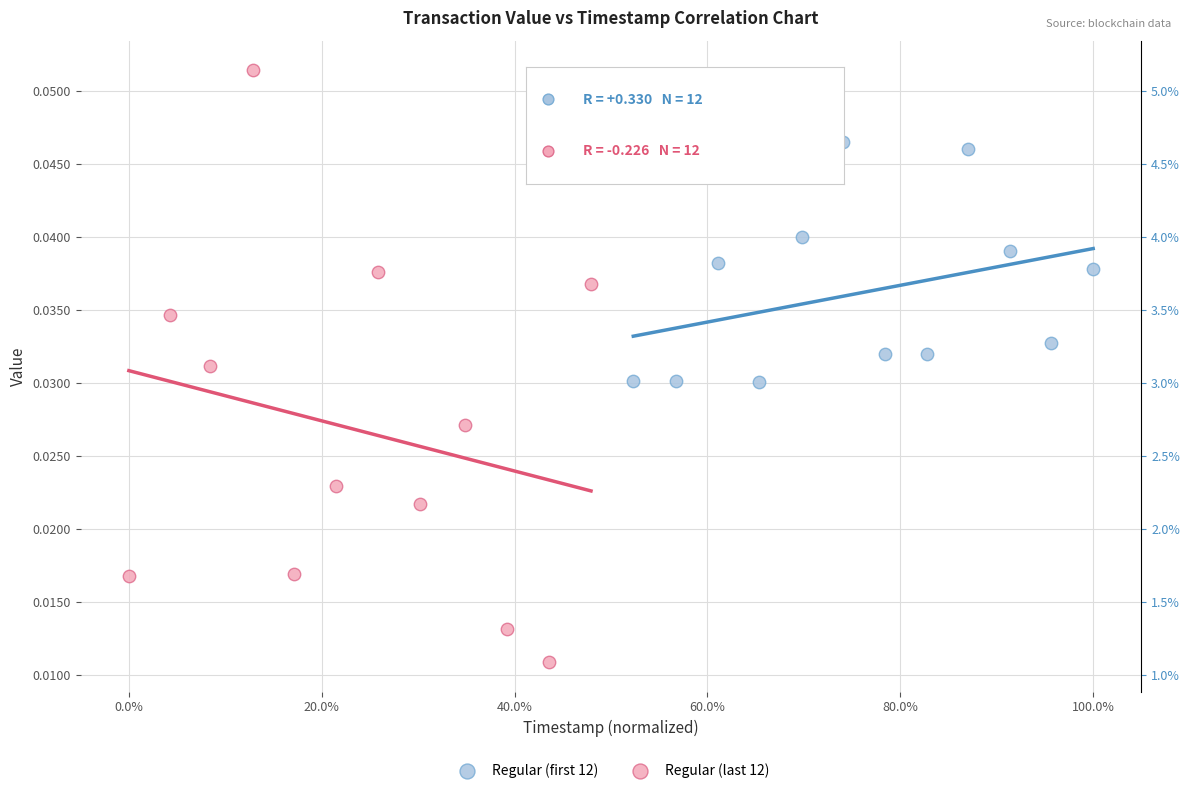

Which series reaches the maximum Y coordinate?

Regular (last 12)